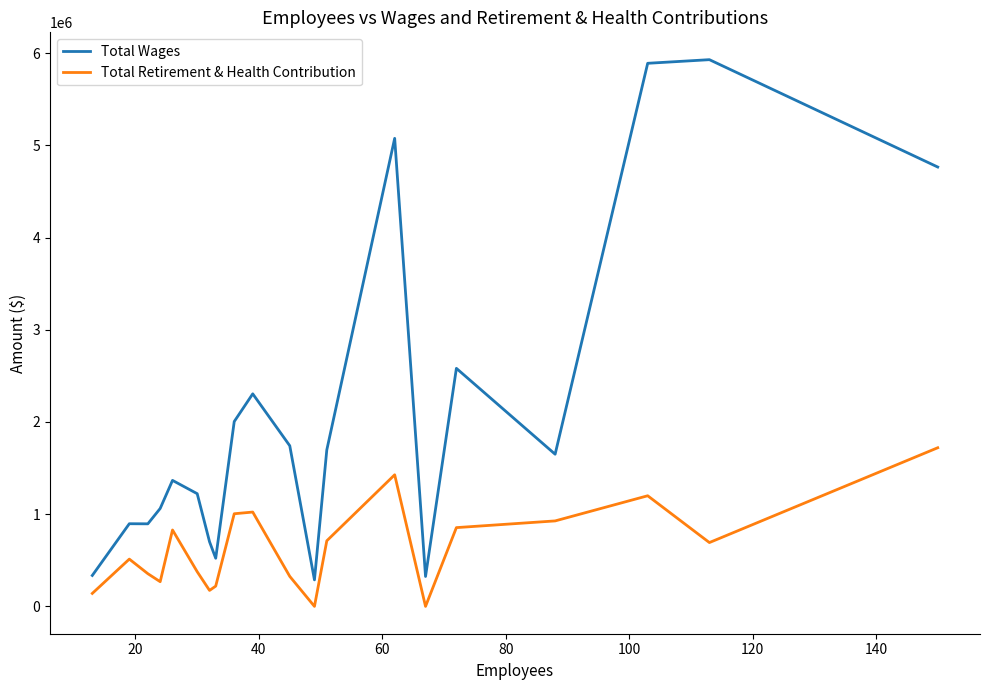

List the series in order of their peak value, lowest first.

Total Retirement & Health Contribution, Total Wages